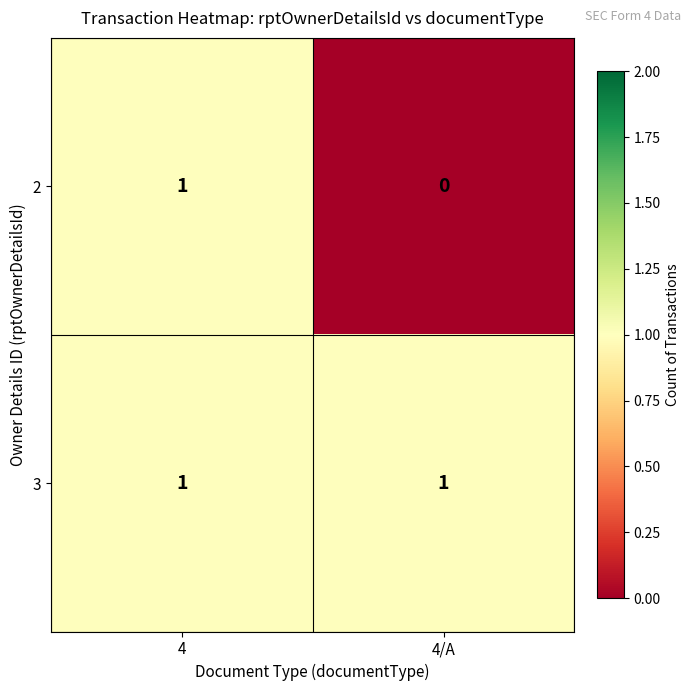

Count the number of categories in the chart.

2